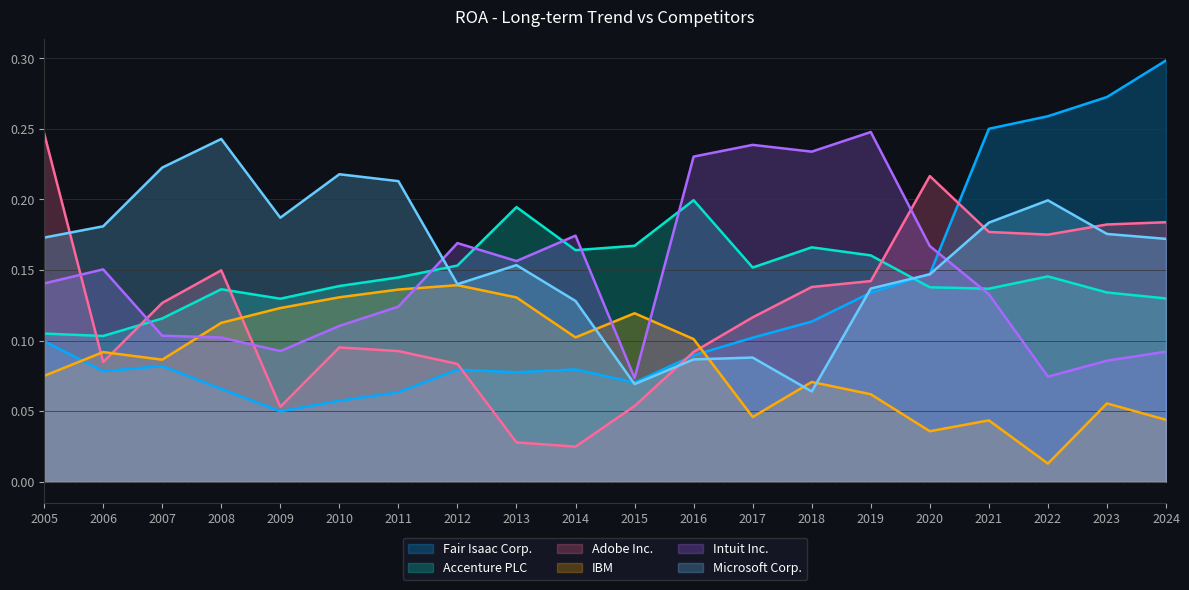

Read the Intuit Inc. value at 2019.

0.2